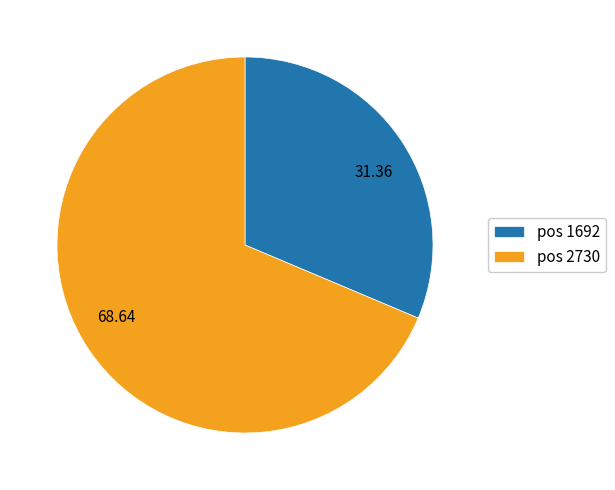

How many segments does this pie chart have?

2